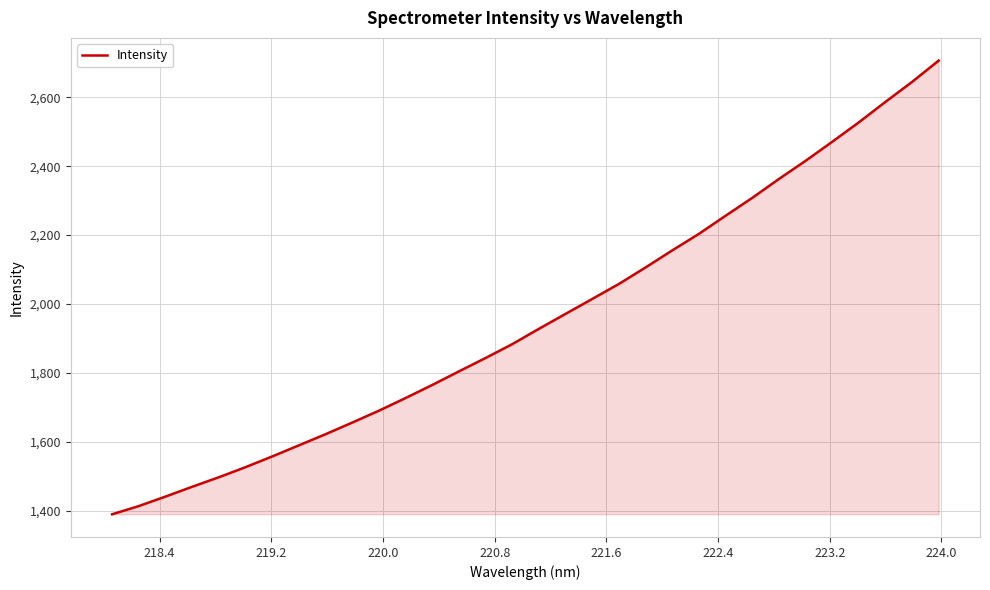

What is the maximum value shown in the chart?

2706.7